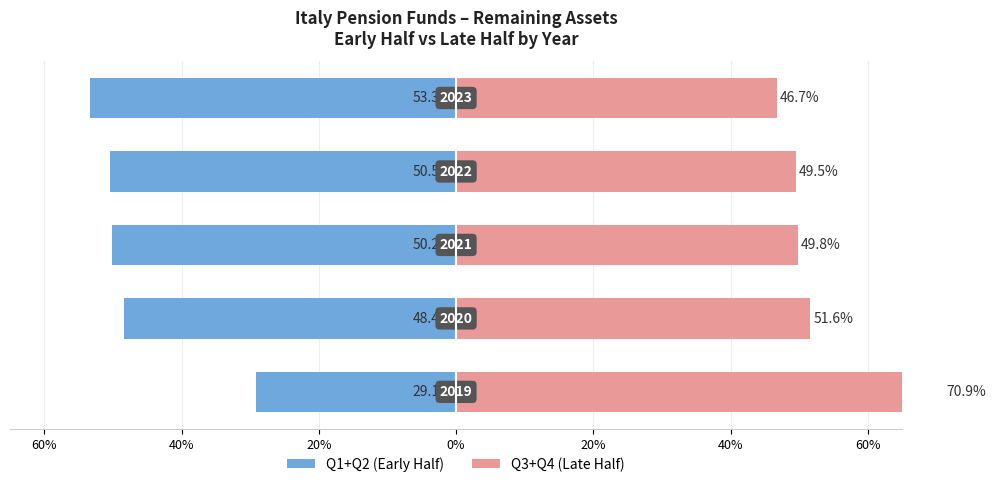

List the series in order of their peak value, highest first.

Q3+Q4 (Late Half), Q1+Q2 (Early Half)